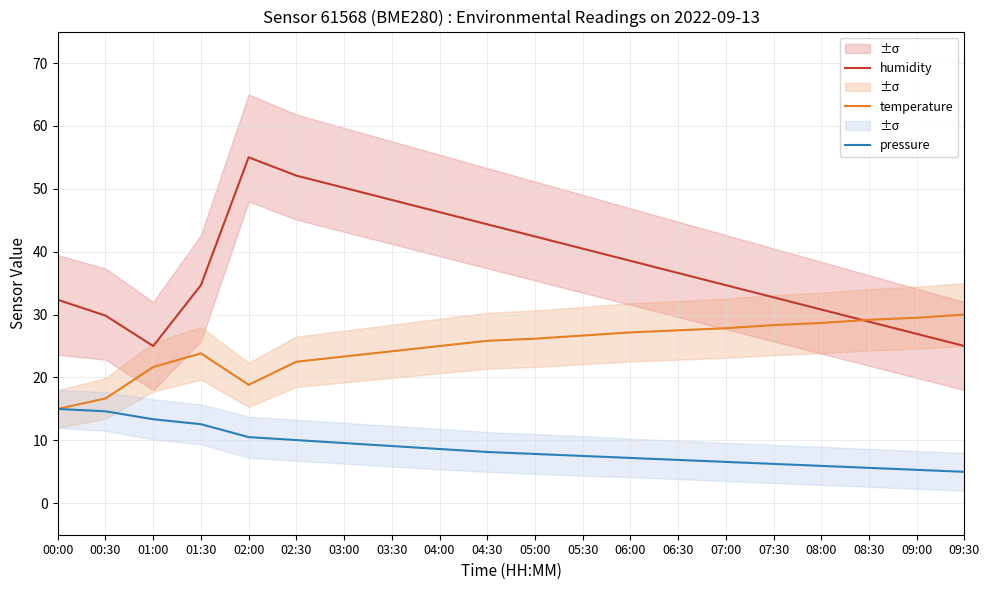

True or false: pressure has a value of 14.6 at 00:30.

True